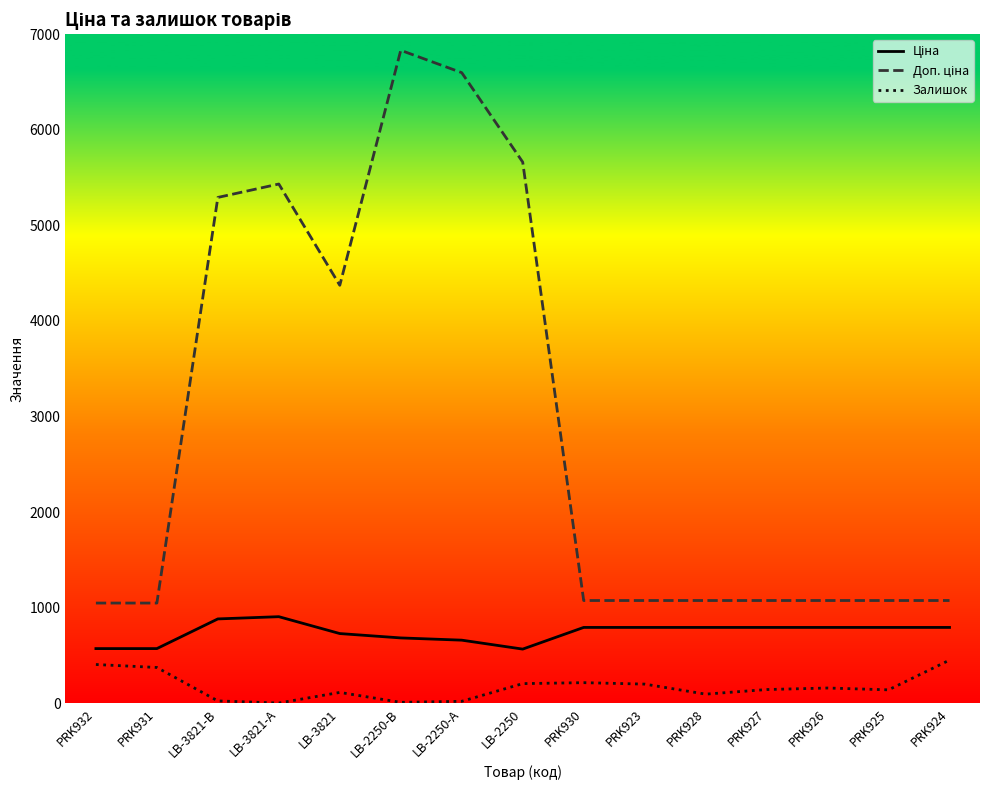

What is the difference between the highest and lowest values at PRK927?

931.6